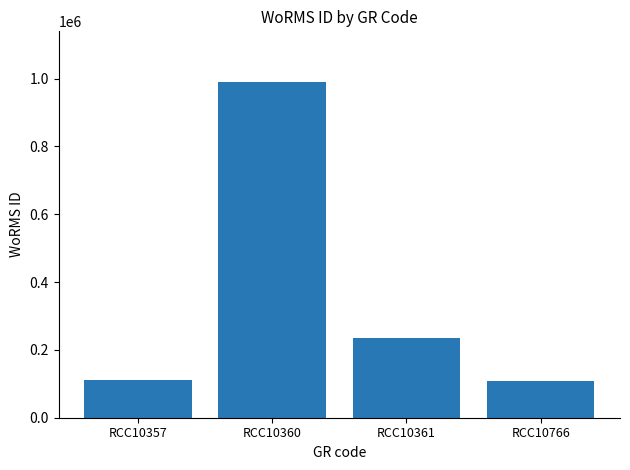

Approximately how many times larger is the value at RCC10360 compared to RCC10361?

4.2